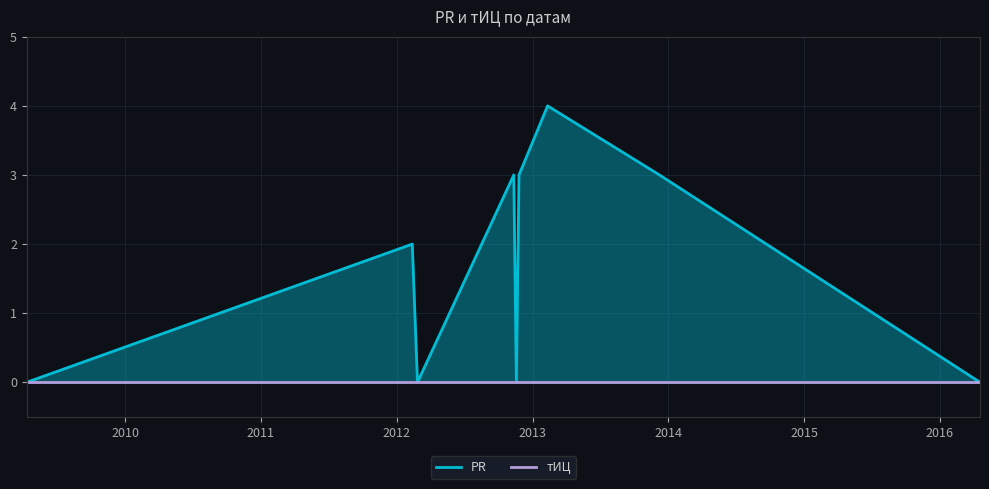

Reading left to right, extract all data points from this chart.

2009-04-11=0	2012-02-12=2	2012-02-26=0	2012-11-11=3	2012-11-18=0	2012-11-25=3	2013-02-10=4	2013-12-08=3	2016-04-18=0